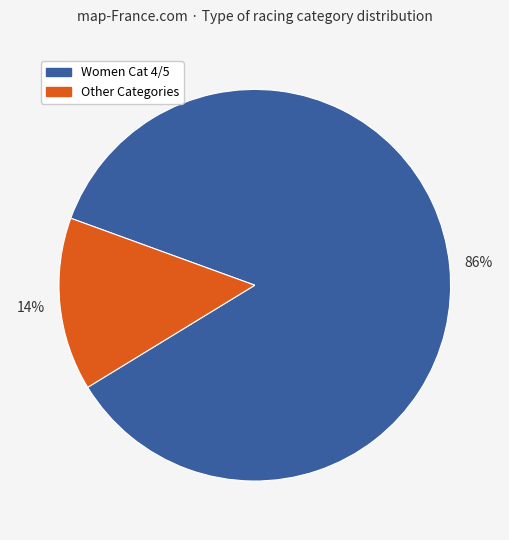

To the nearest percent, what is the average slice percentage?

50%